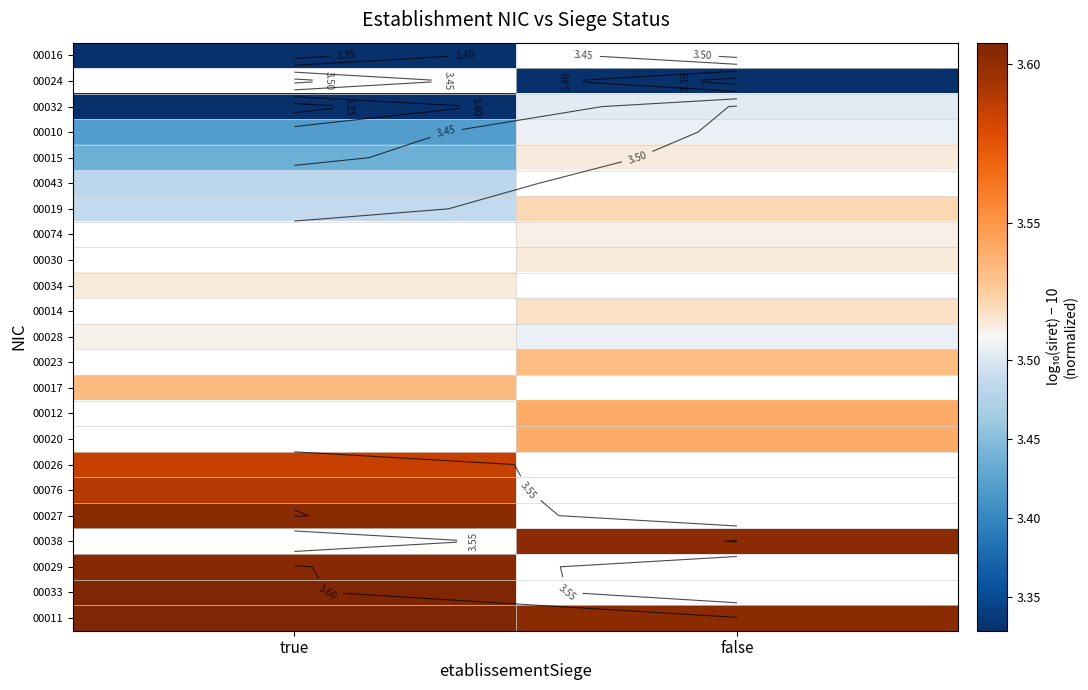

How many data points does each series have?

2